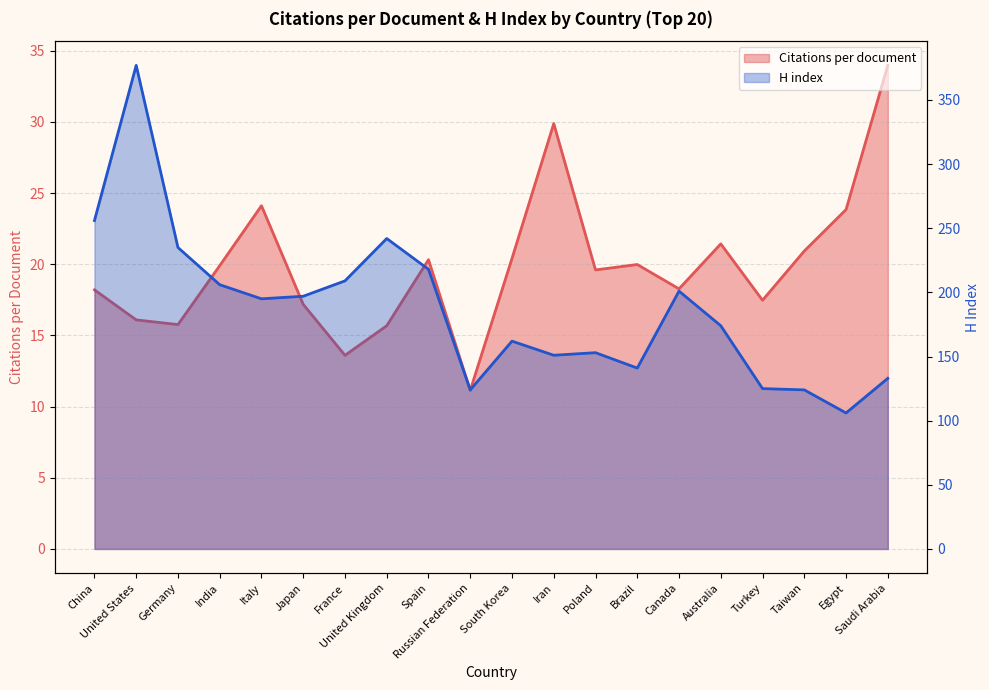

List the labels in order of Citations per document value, smallest first.

Russian Federation, France, United Kingdom, Germany, United States, Japan, Turkey, China, Canada, Poland, India, Brazil, Spain, South Korea, Taiwan, Australia, Egypt, Italy, Iran, Saudi Arabia